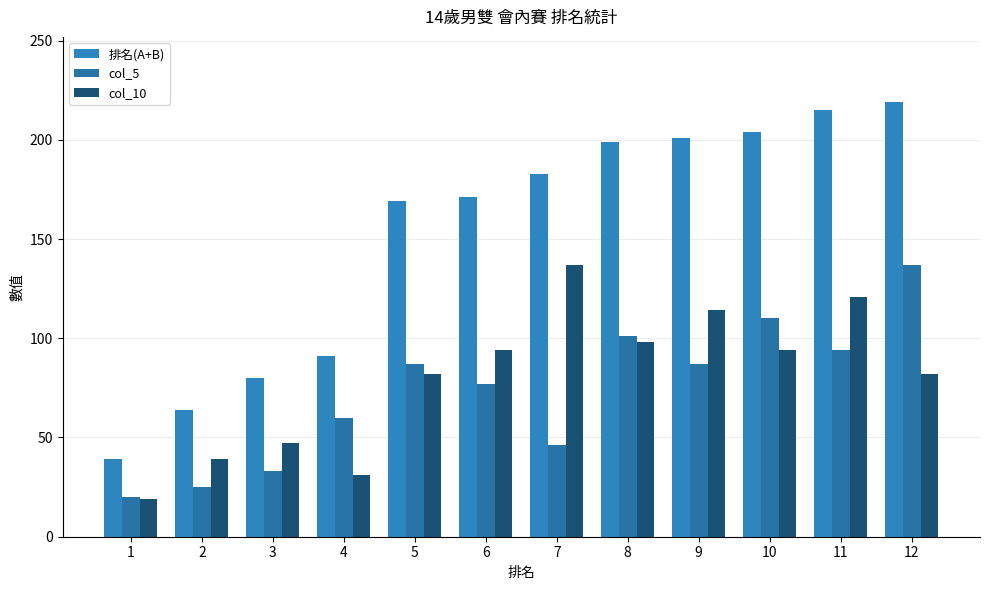

How many distinct data groups are displayed?

3